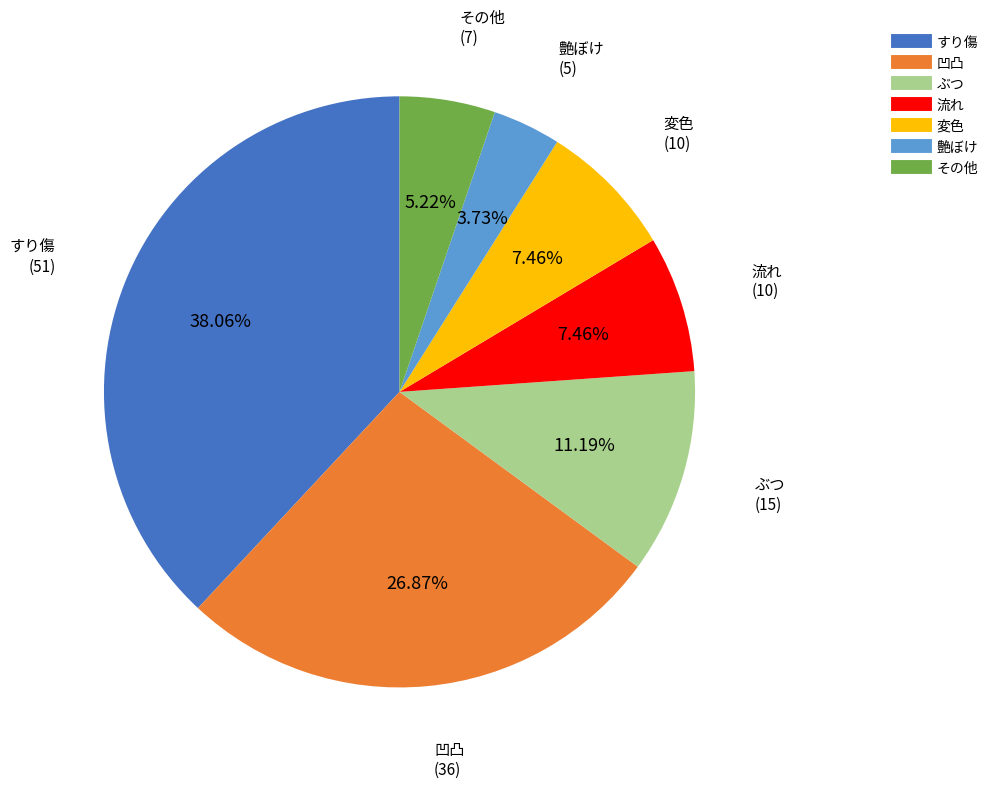

Combined, do 凹凸 and 変色 account for over 50%?

No